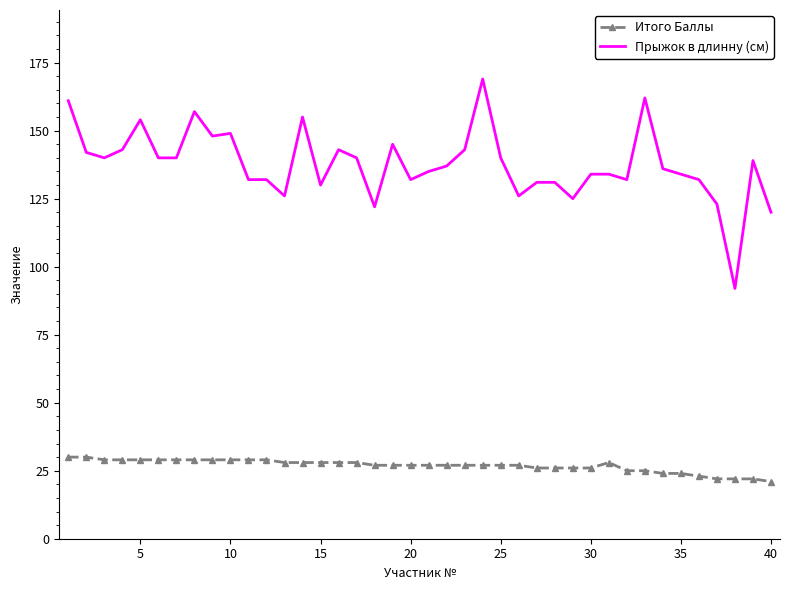

True or false: Прыжок в длинну (см) and Итого Баллы cross at least once.

False